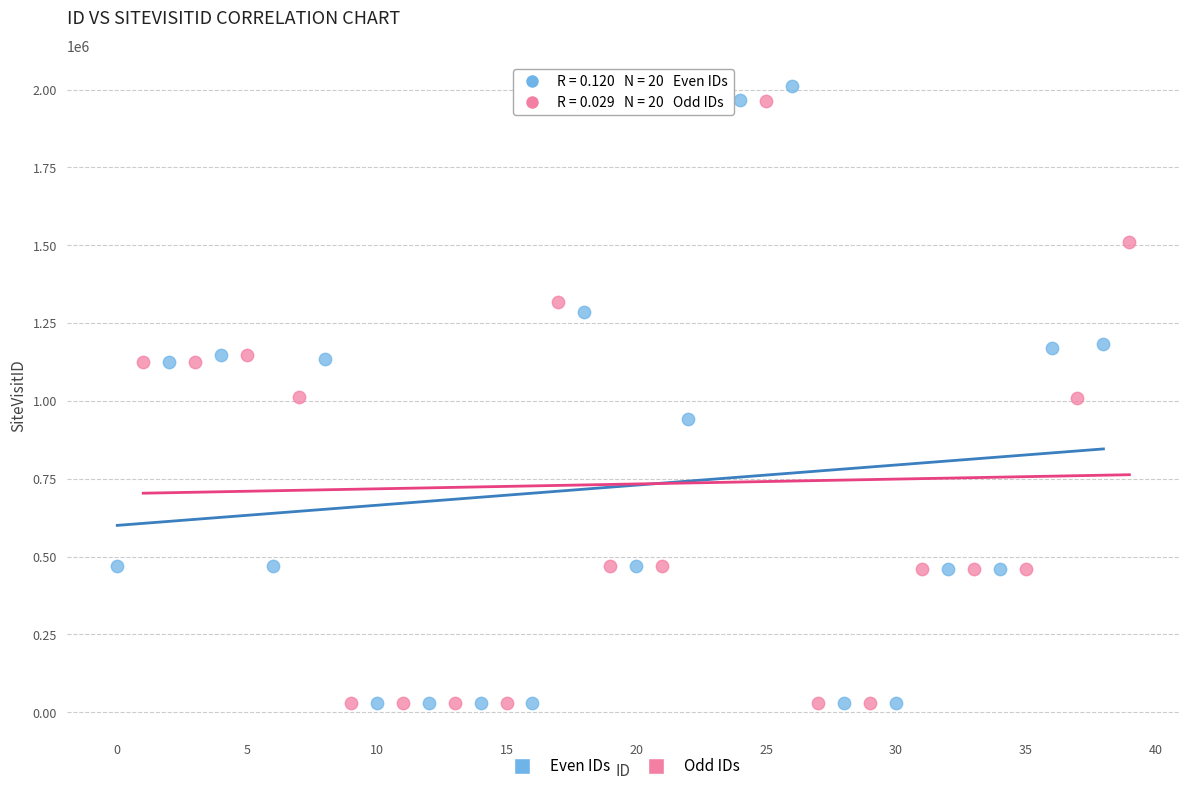

What are all the series names shown in the legend?

Even IDs, Odd IDs